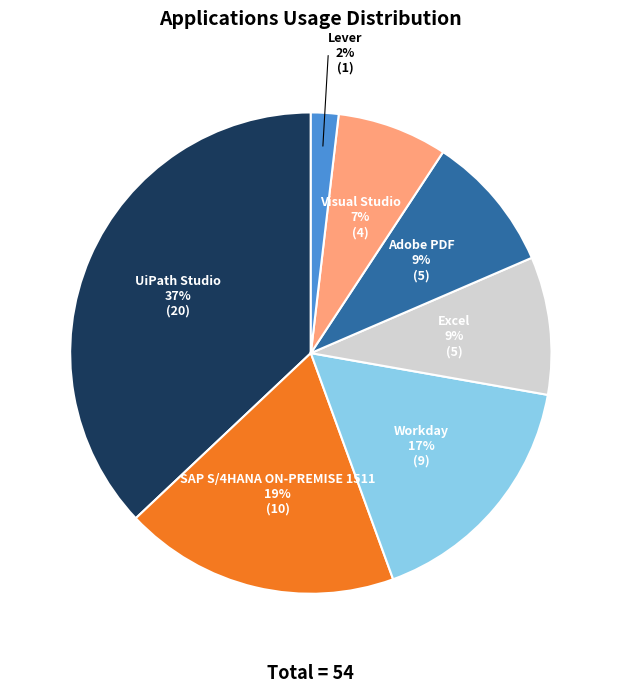

Which slice is the largest?

UiPath Studio